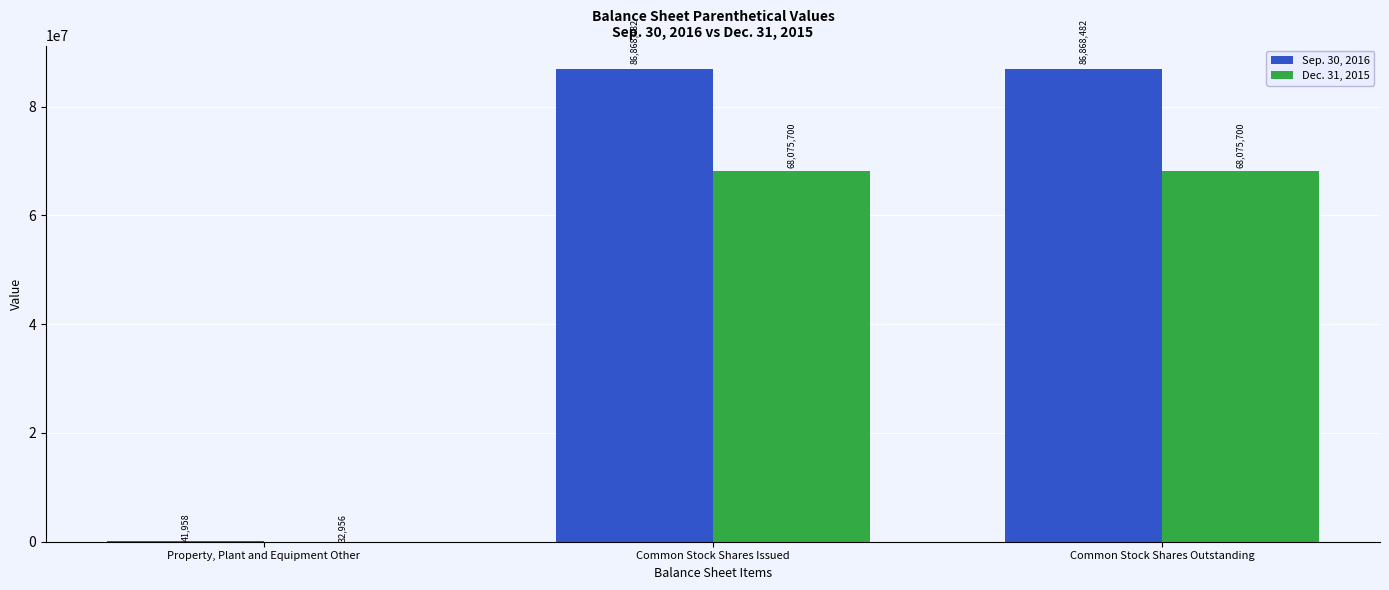

Reading left to right, transcribe all the data shown in this chart.

Sep. 30, 2016: Property, Plant and Equipment Other=41958	Common Stock Shares Issued=86868482	Common Stock Shares Outstanding=86868482
Dec. 31, 2015: Property, Plant and Equipment Other=32956	Common Stock Shares Issued=68075700	Common Stock Shares Outstanding=68075700